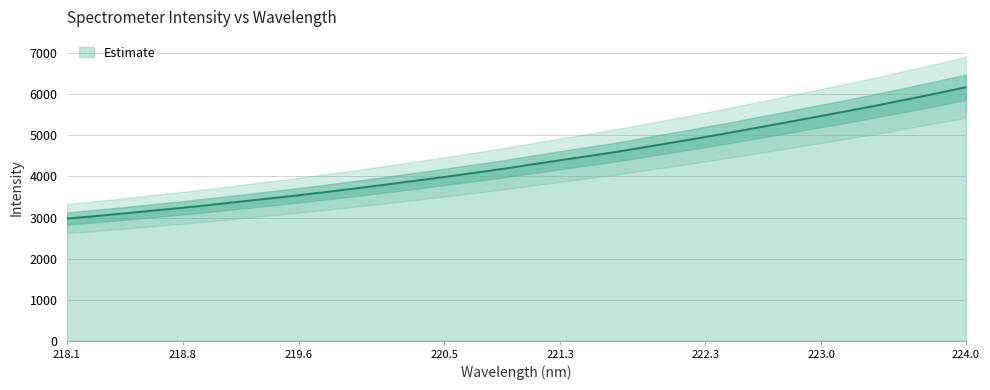

What is the maximum value shown in the chart?

6173.6